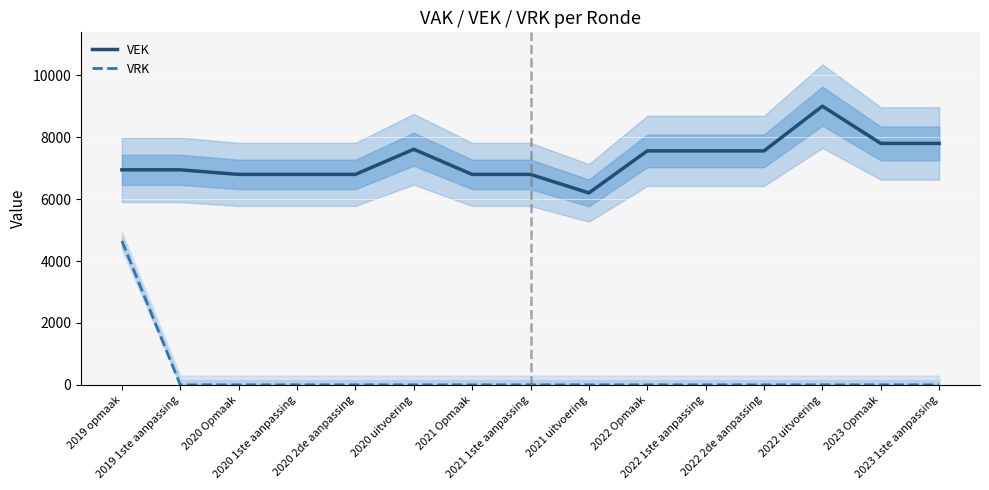

Is it true that VEK equals 9304 at 2020 1ste aanpassing?

False